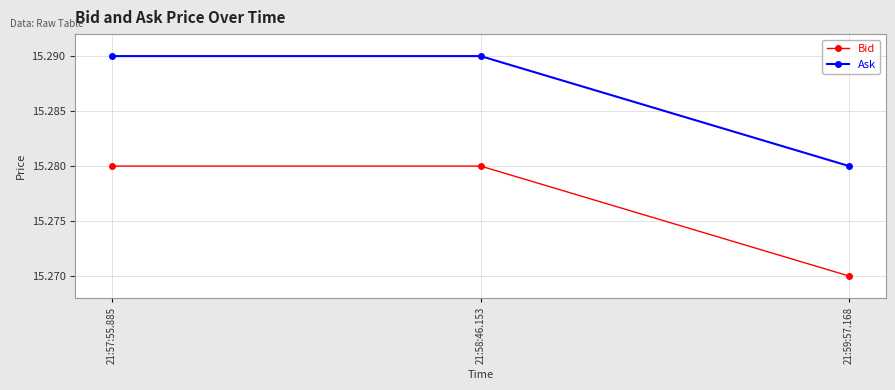

Which series has the largest total across all categories?

Ask